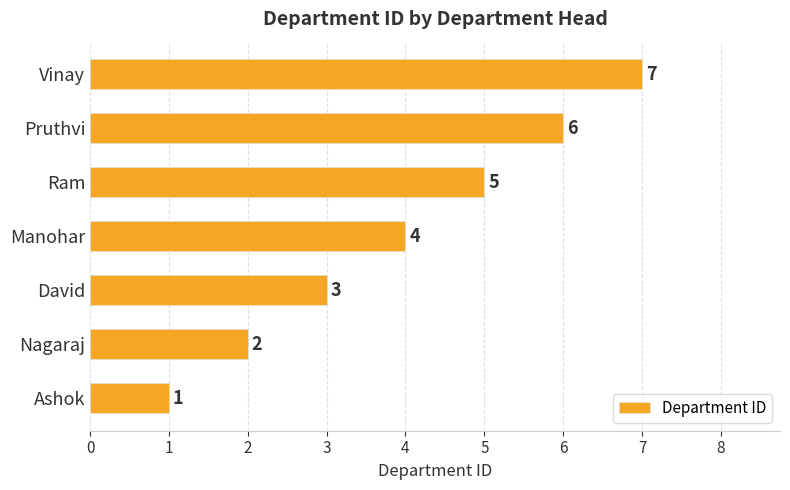

Which has a higher value, Vinay or Nagaraj?

Vinay